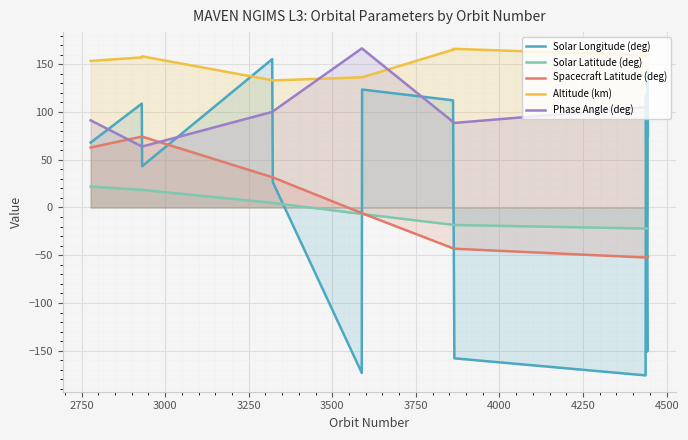

What is the lowest value of the Solar Latitude (deg) series?

-22.0